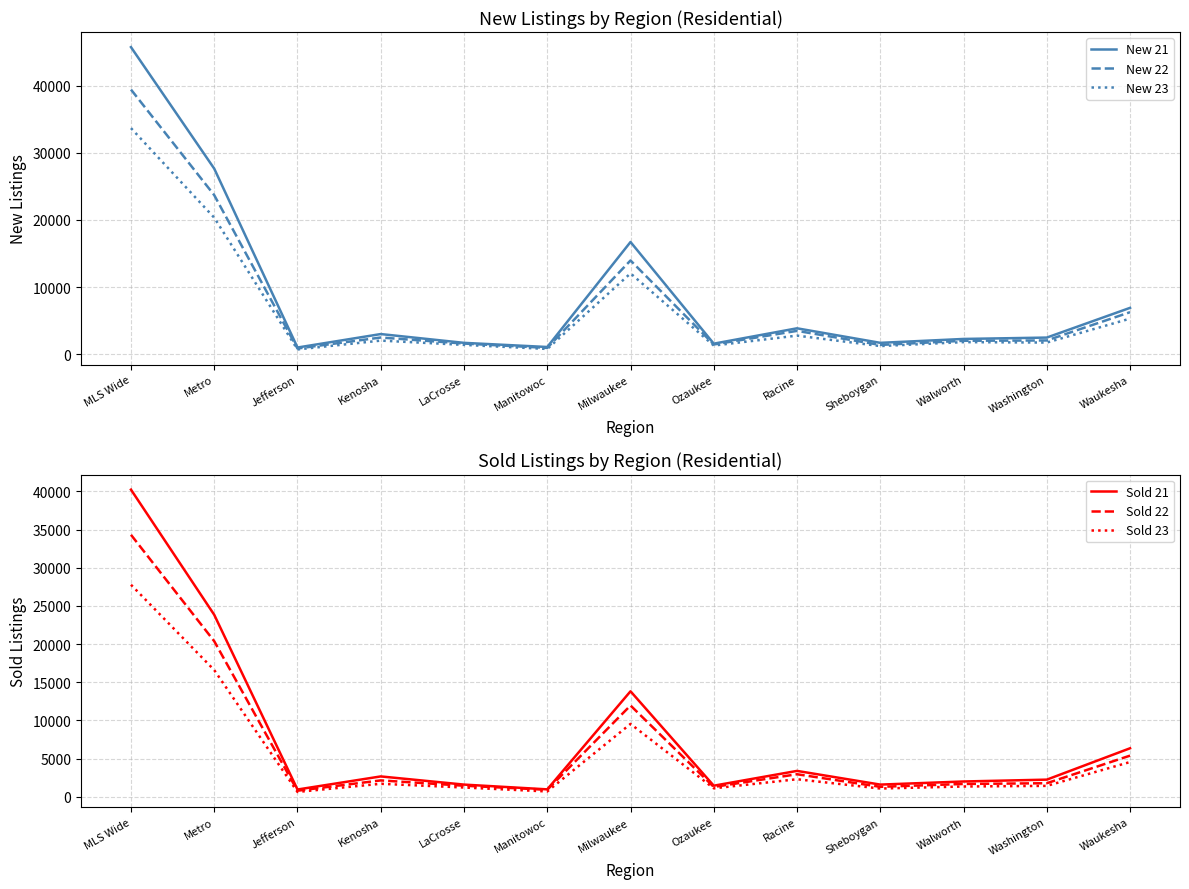

True or false: Sold 23 has more than 2 interior local peaks.

True